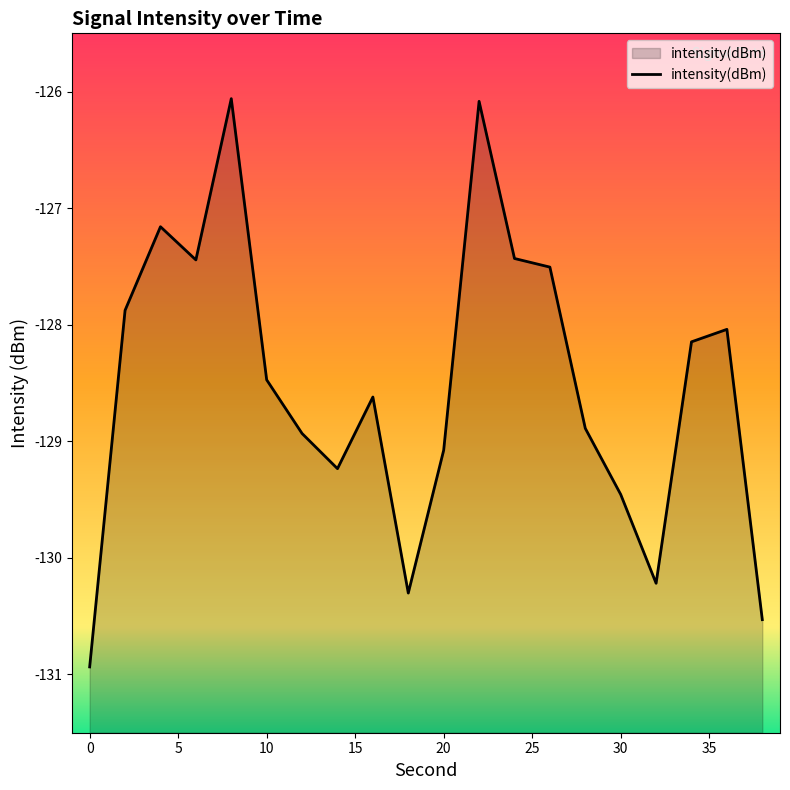

What is the change in value from 10 to 24?

+1.0